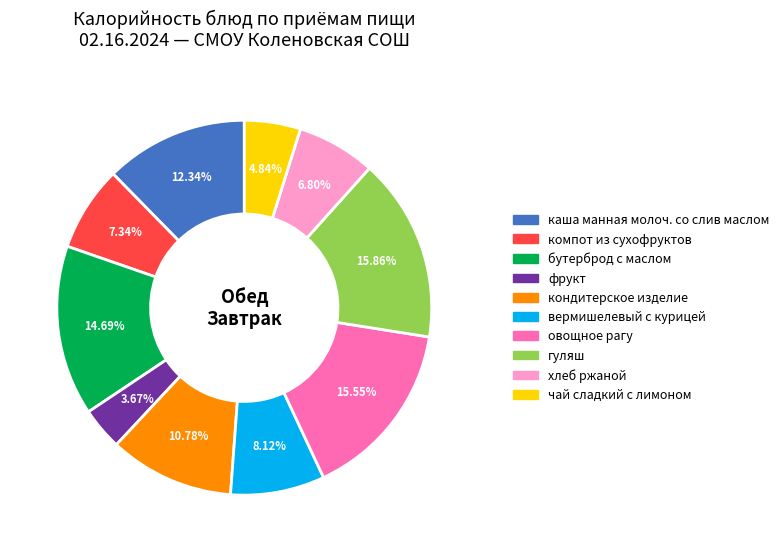

What percentage is NOT represented by кондитерское изделие?

89.2%